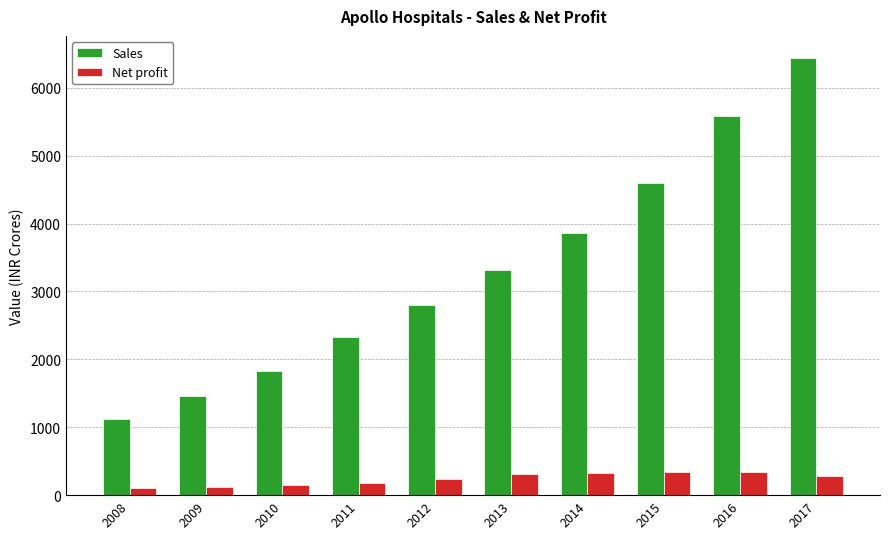

What is the sum of the Net profit values at 2010 and 2016?

485.9